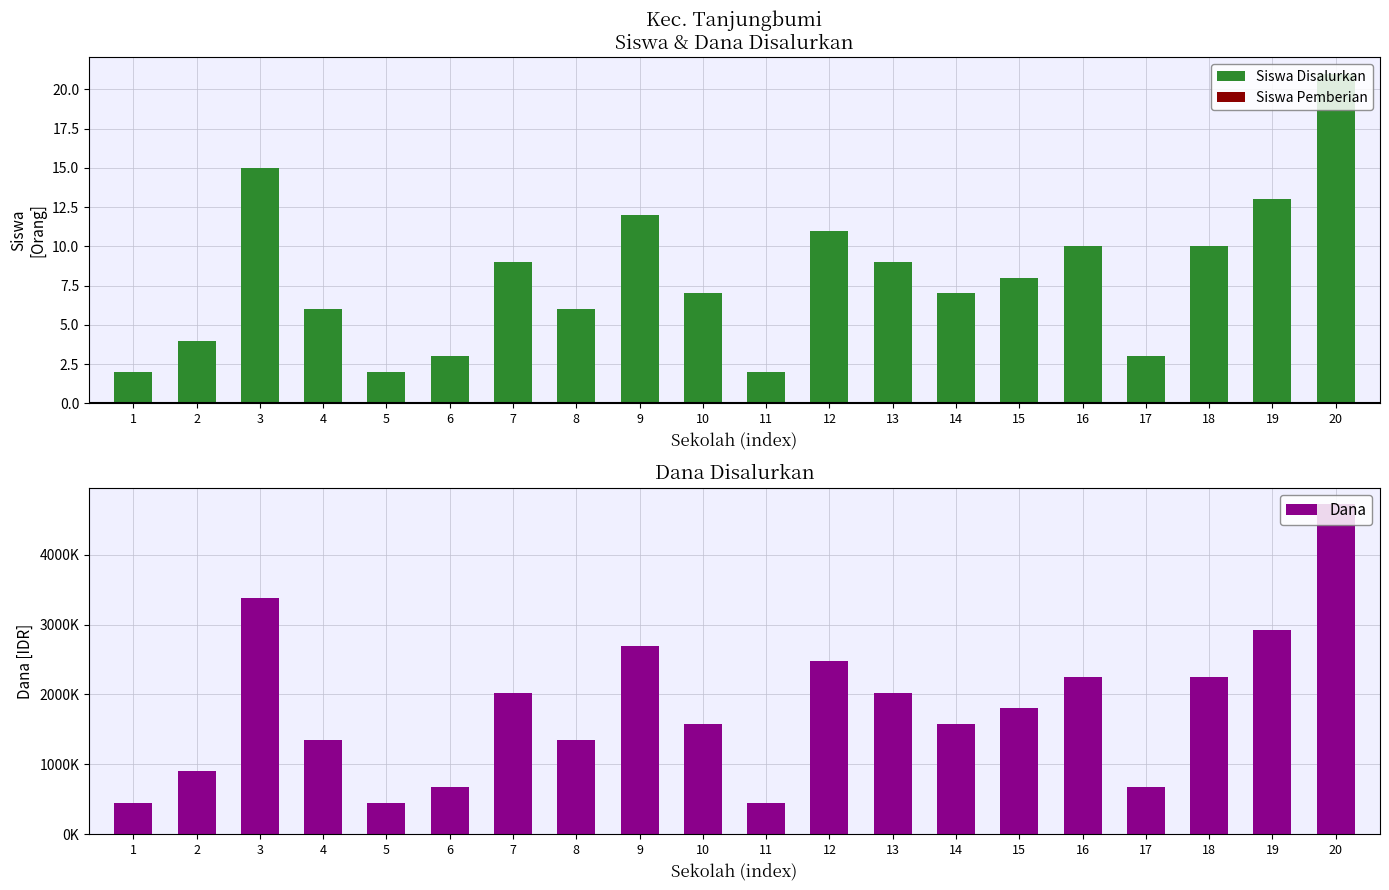

At 10, list the series in order from smallest to largest.

Siswa Disalurkan, Dana Disalurkan